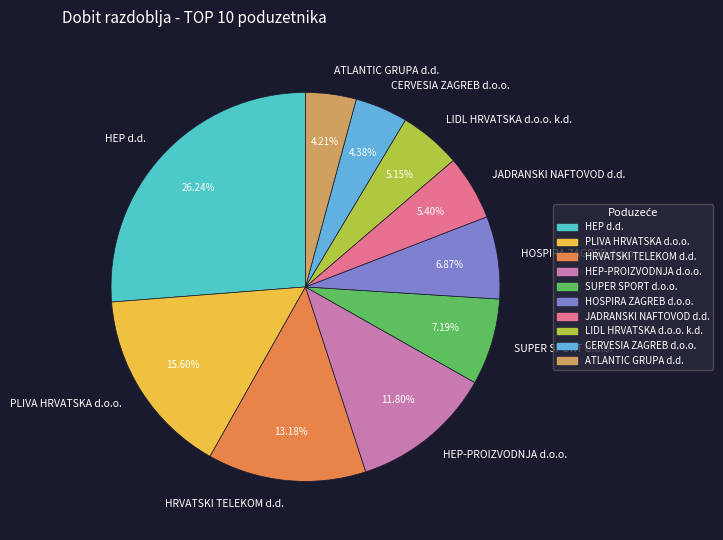

Which category has the biggest portion of the pie?

HEP d.d.